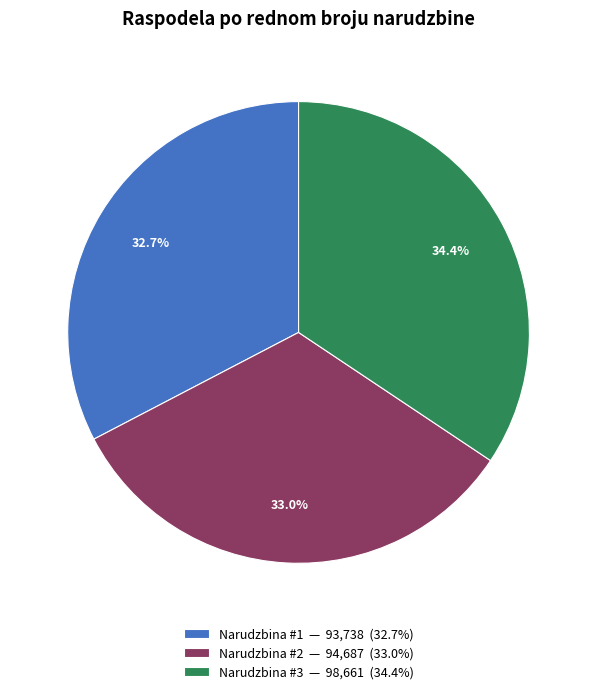

What percentage do Narudzbina #2 — 94,687 (33.0%) and Narudzbina #3 — 98,661 (34.4%) together represent?

67.3%